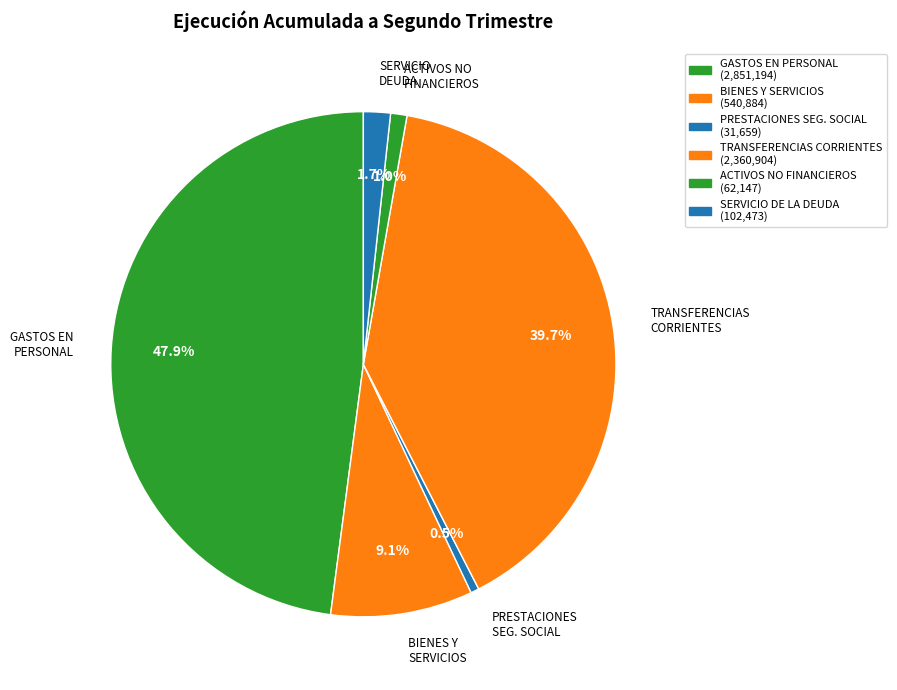

Rank the categories by value from lowest to highest.

PRESTACIONES DE SEGURIDAD SOCIAL, ADQUISICIÓN DE ACTIVOS NO FINANCIEROS, SERVICIO DE LA DEUDA, BIENES Y SERVICIOS DE CONSUMO, TRANSFERENCIAS CORRIENTES, GASTOS EN PERSONAL